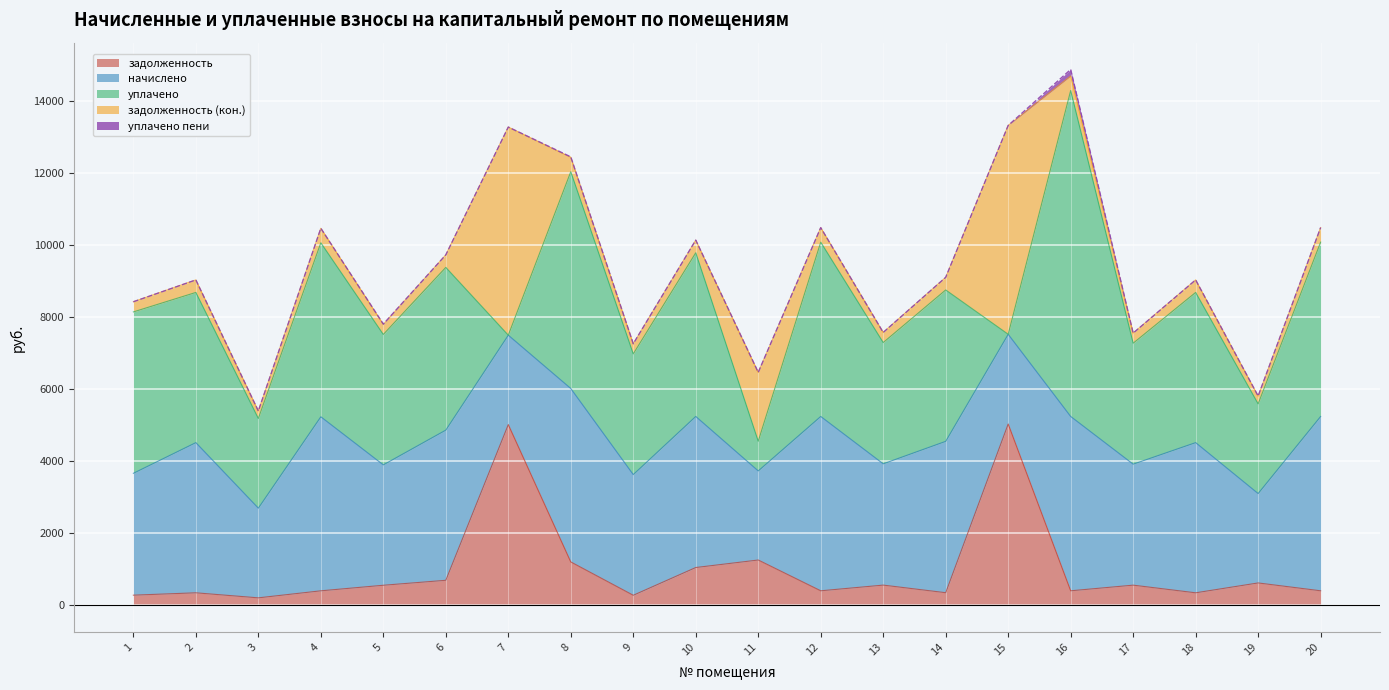

What is the sum of all начислено values?

74354.5